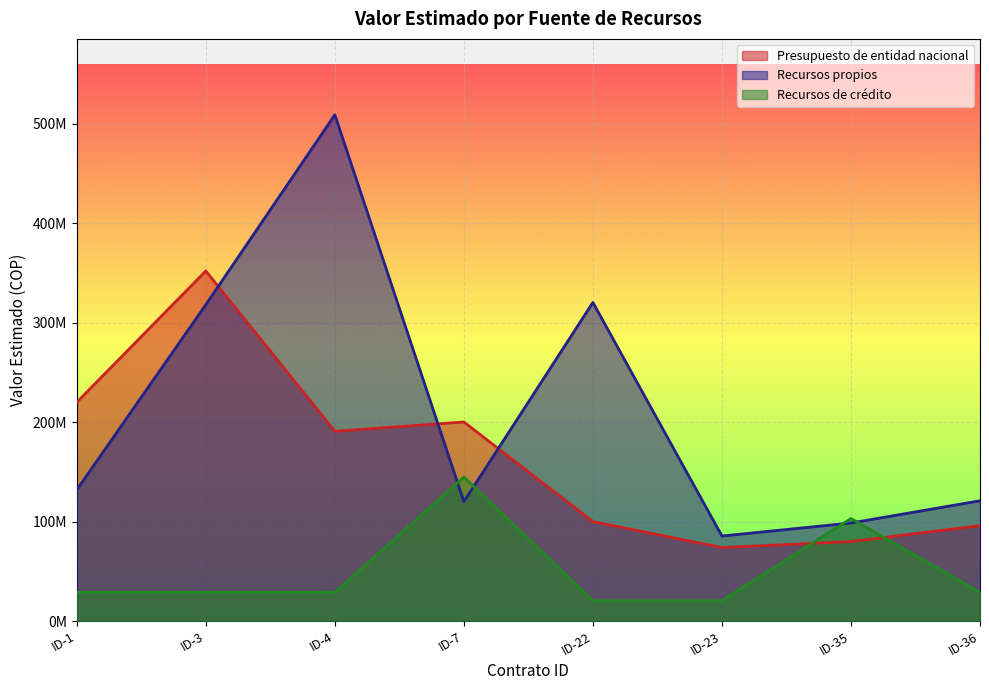

After their last crossing, which series has the higher values: Recursos de crédito or Recursos propios?

Recursos propios